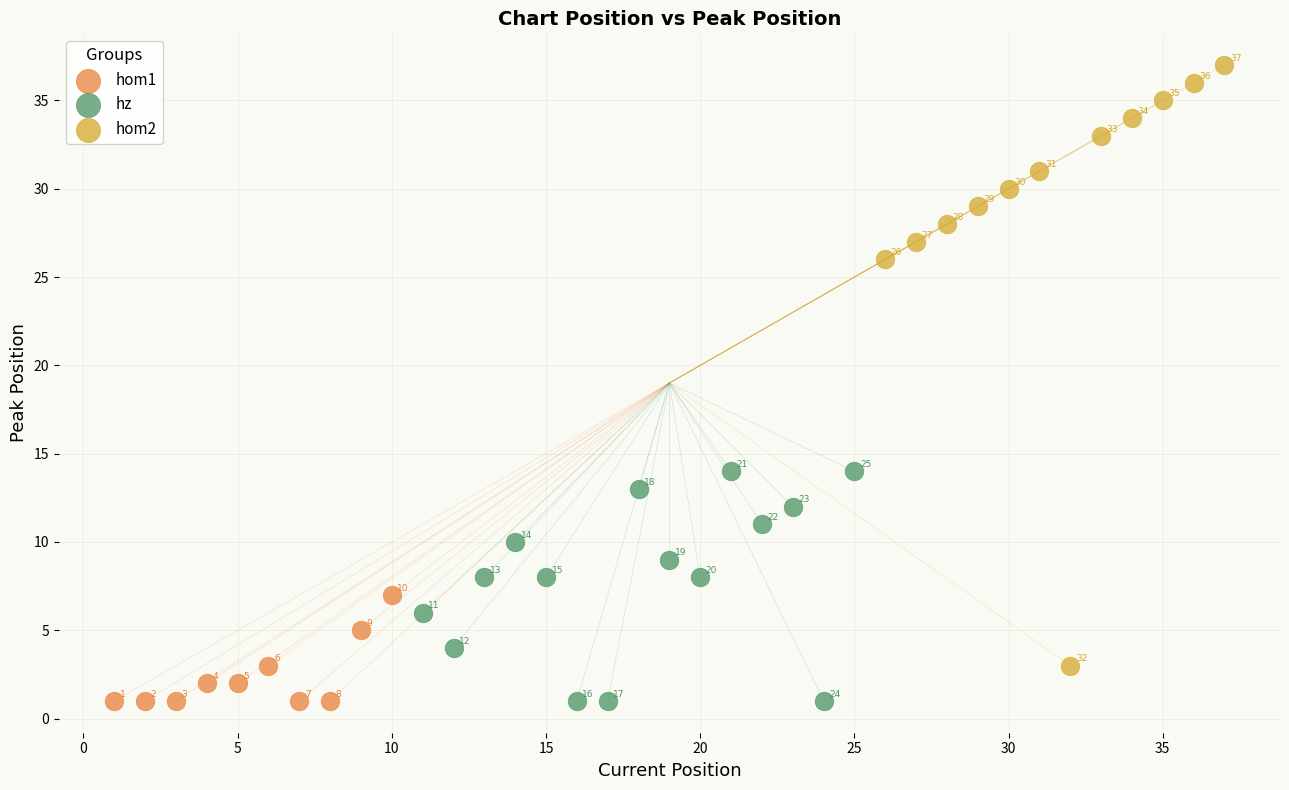

Which series has the largest Y range (max minus min)?

hom2